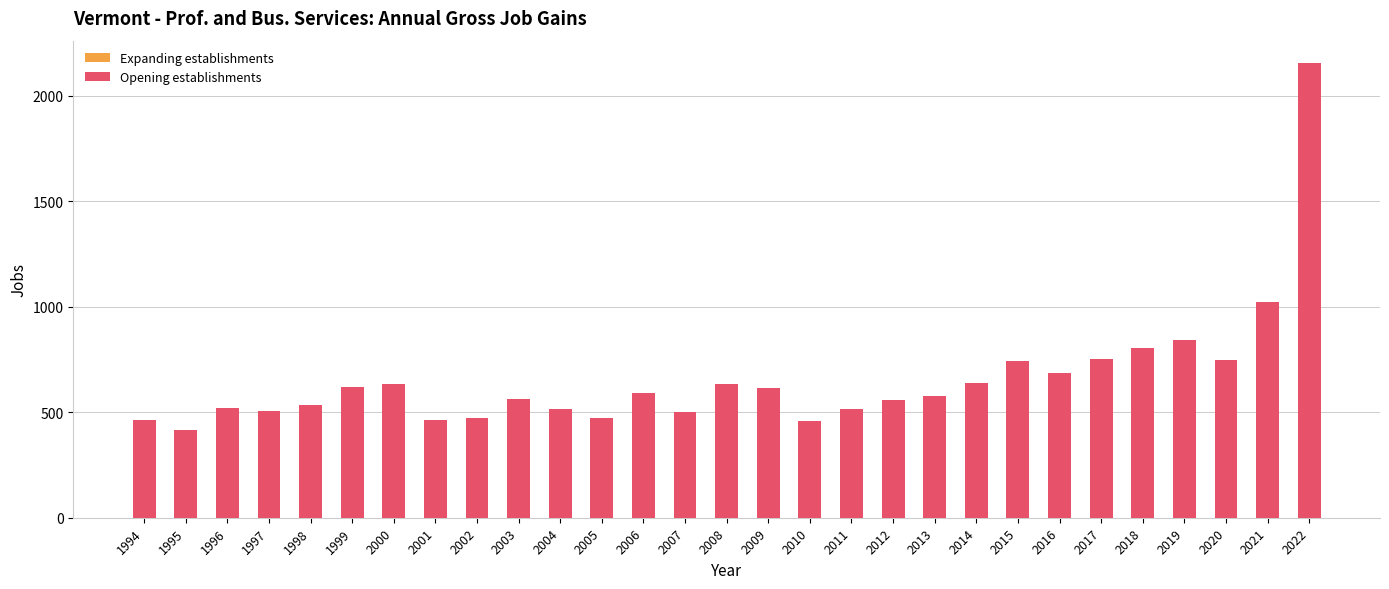

The value at 2007 is 141. True or false?

False